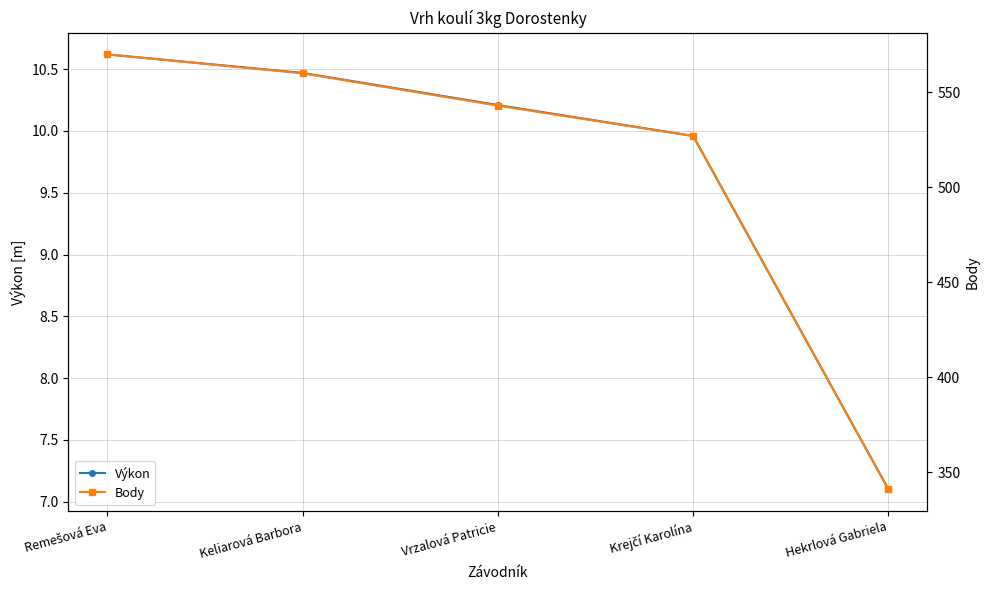

What is the highest value of the Výkon series?

10.6